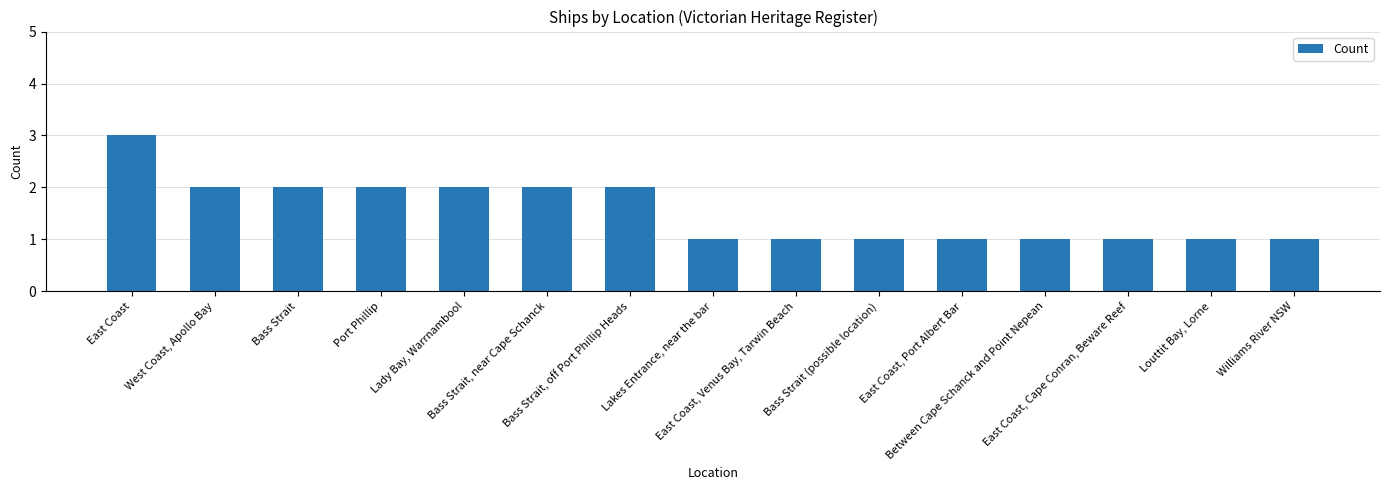

Approximately how many times larger is the value at Louttit Bay, Lorne compared to East Coast, Port Albert Bar?

1.0